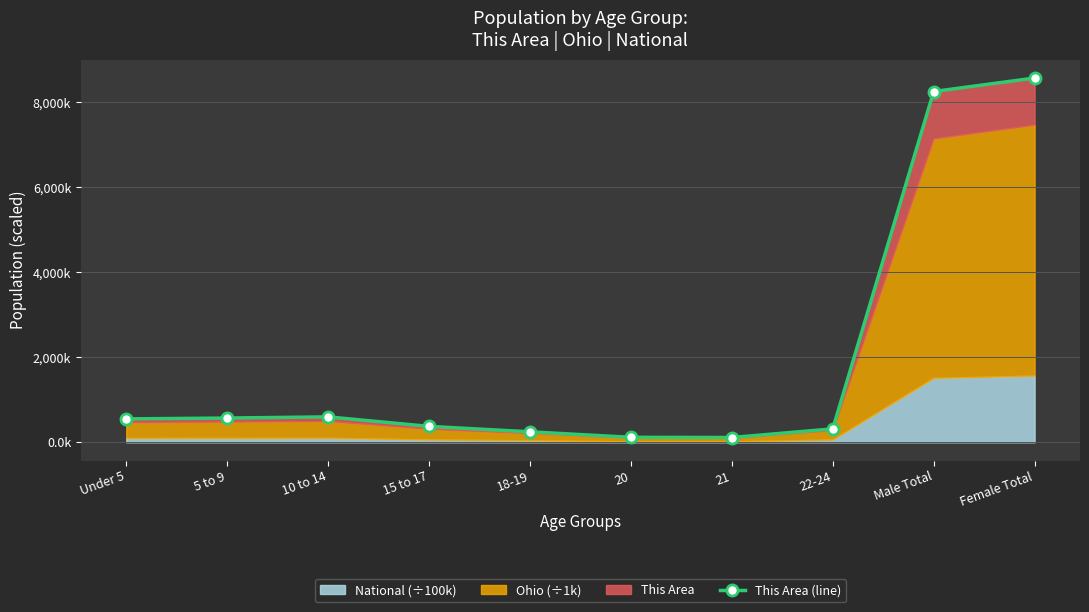

At which category does the chart reach its peak across all series?

Female Total